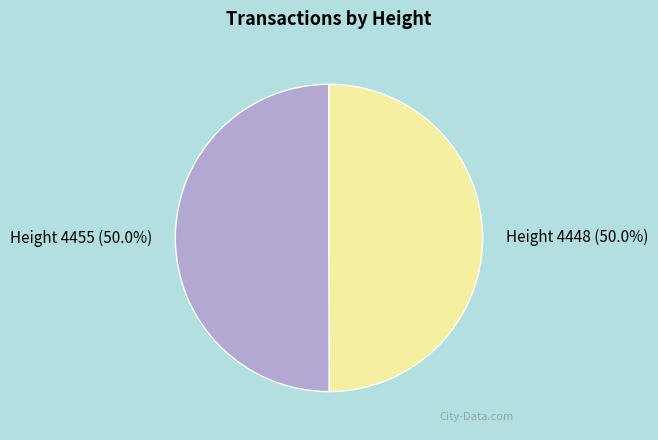

To the nearest percent, what percentage of the pie is Height 4448?

50%